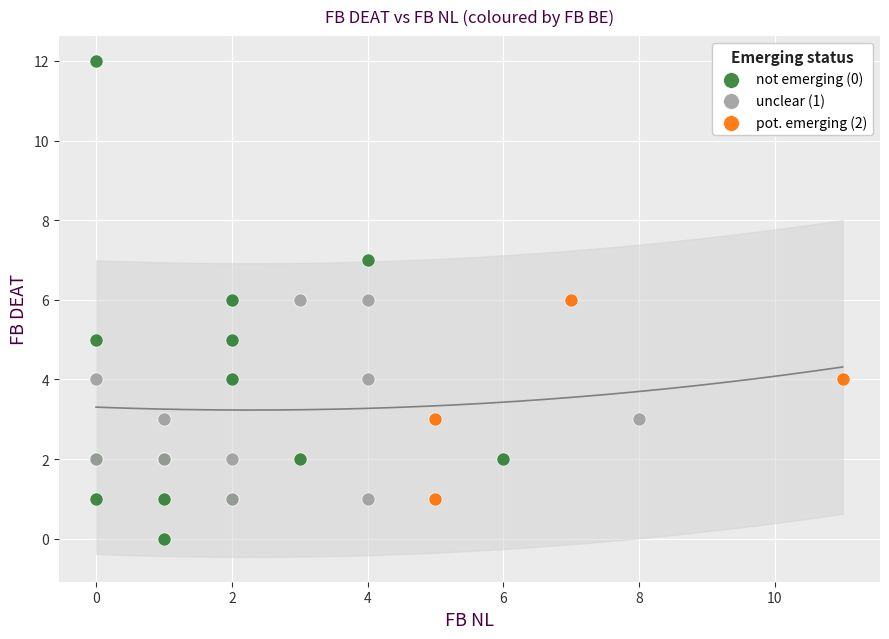

Which series reaches the minimum Y coordinate?

not emerging (0)